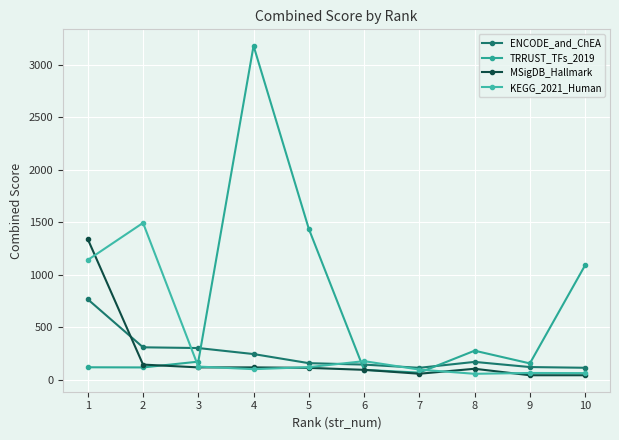

What is the difference between the ENCODE_and_ChEA values at 10 and 4?

130.8